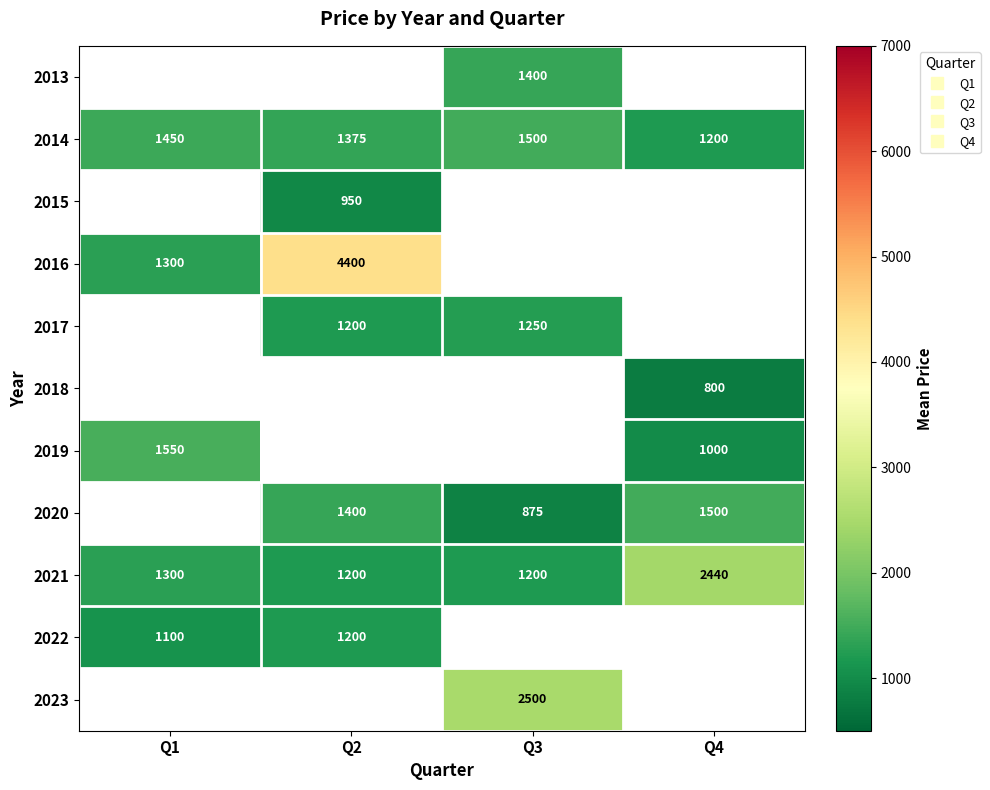

What is the minimum value shown in the chart?

800.0